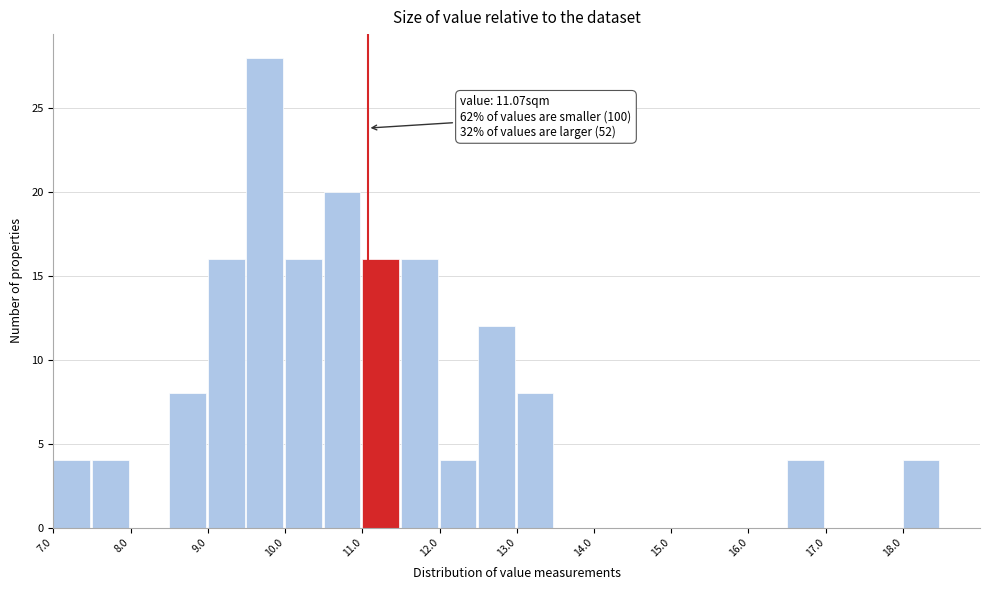

Which range on the x-axis has the tallest bar?

9.5 to 10.0